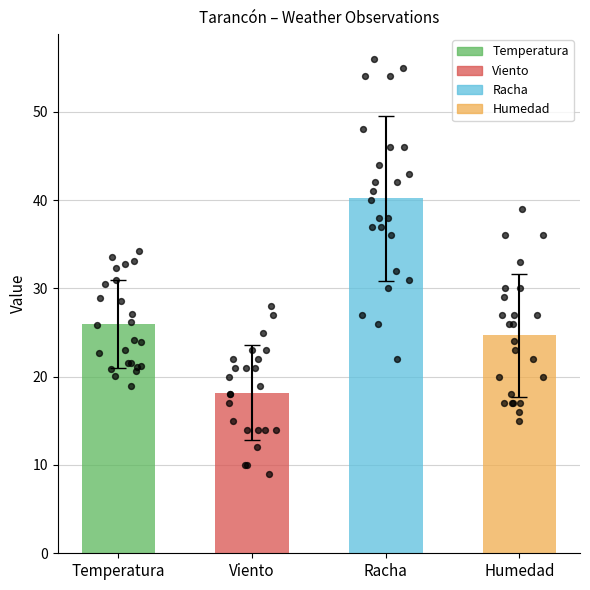

Which series reaches the maximum Y coordinate?

Racha